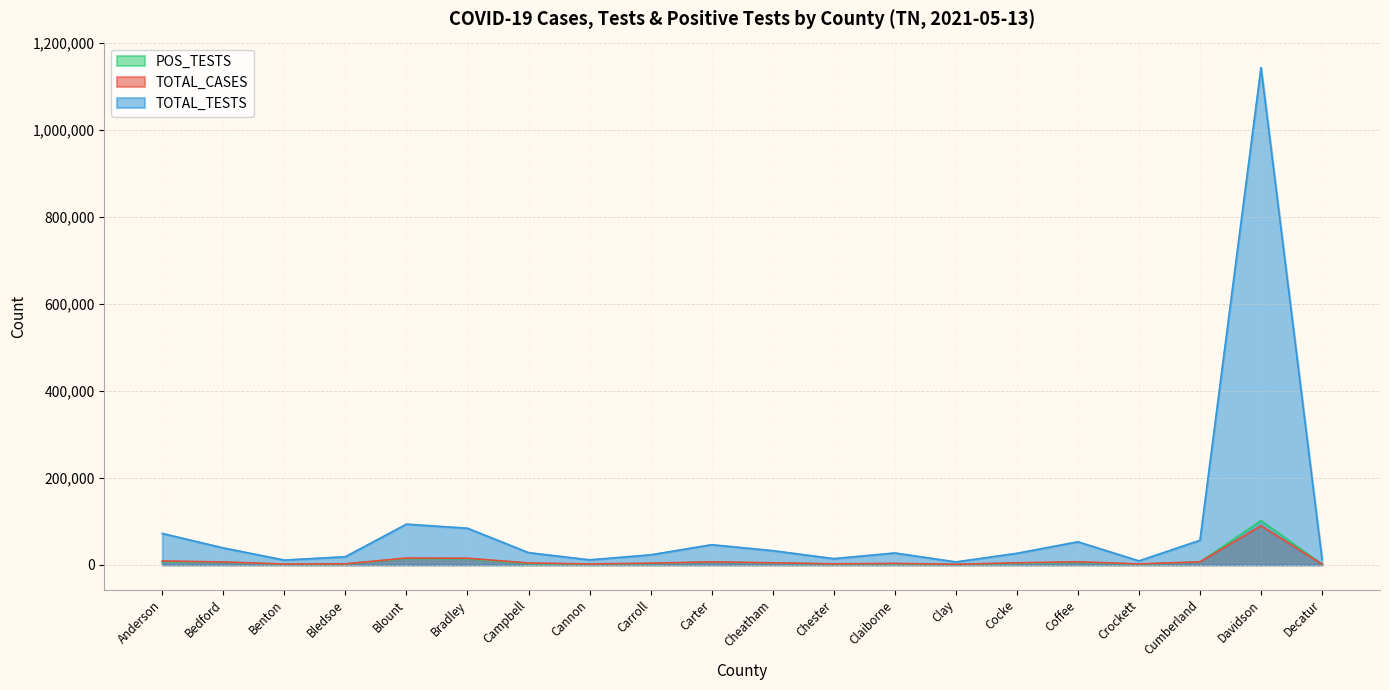

Is it true that TOTAL_TESTS equals 8642 at Clay?

False